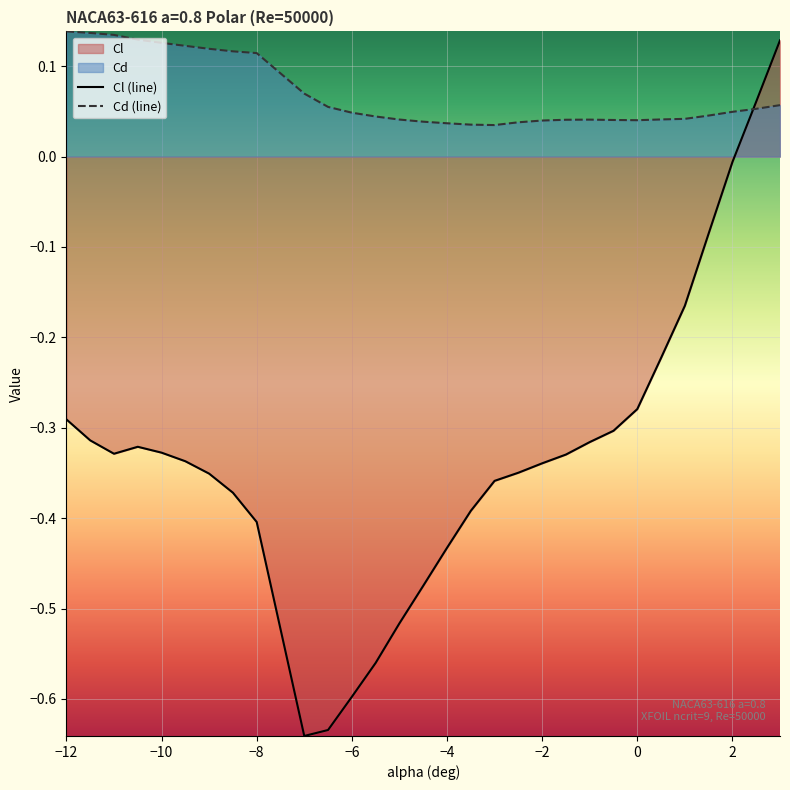

Which series has the largest total across all categories?

Cd (line)